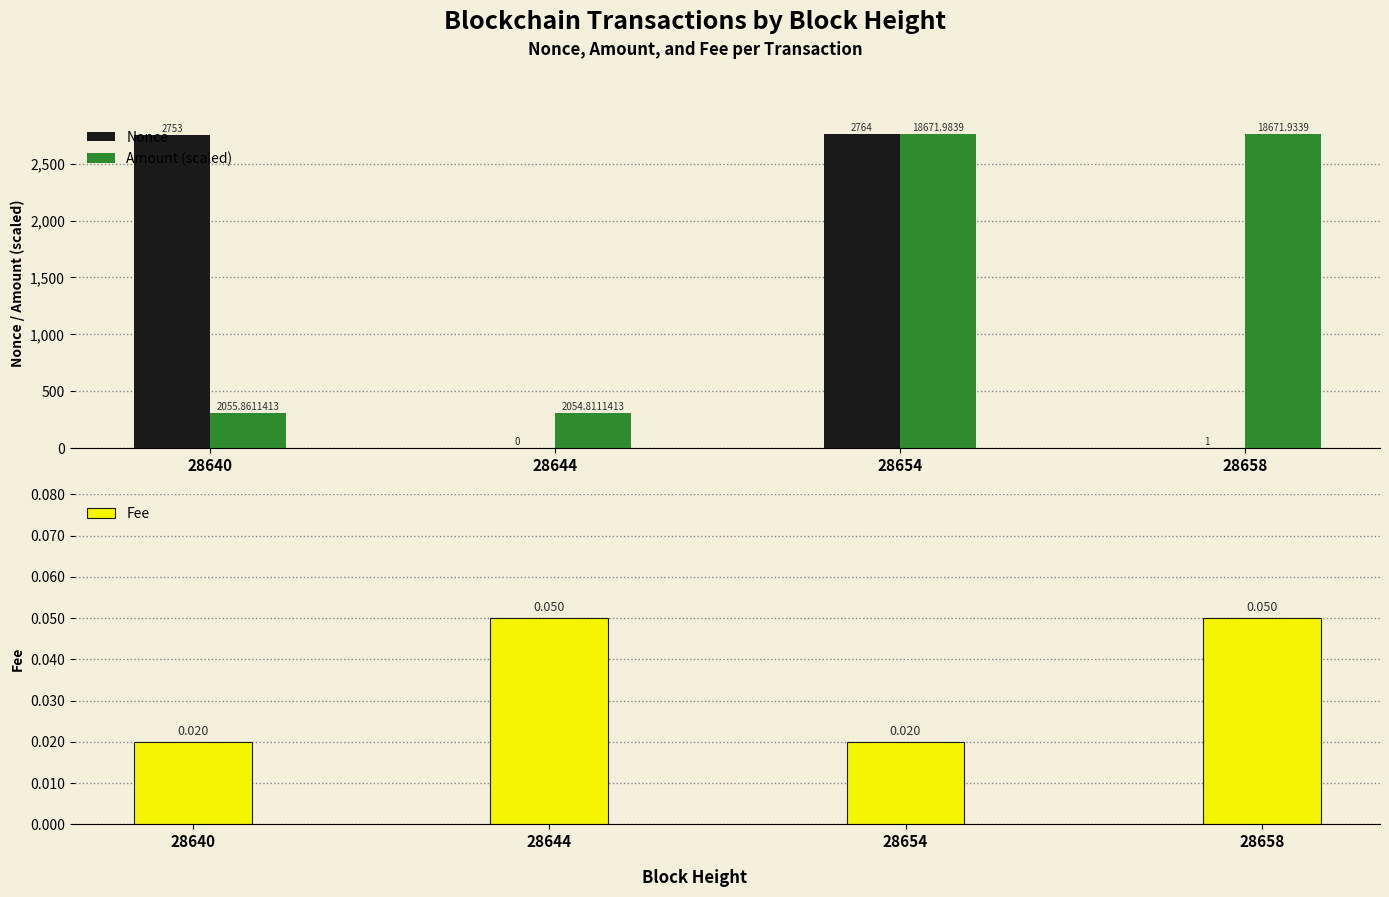

Is the value of Fee at 28658 greater than the value of Amount (scaled) at 28640?

No